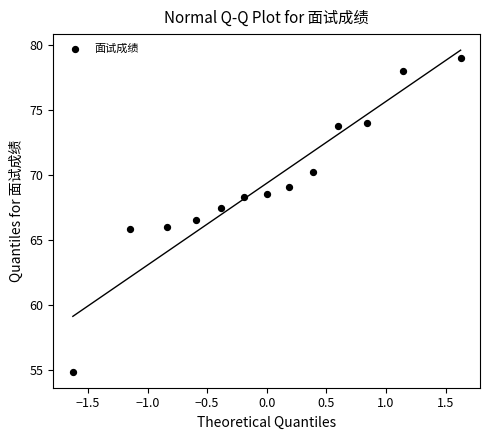

What is the range of X values (max minus min)?

3.3